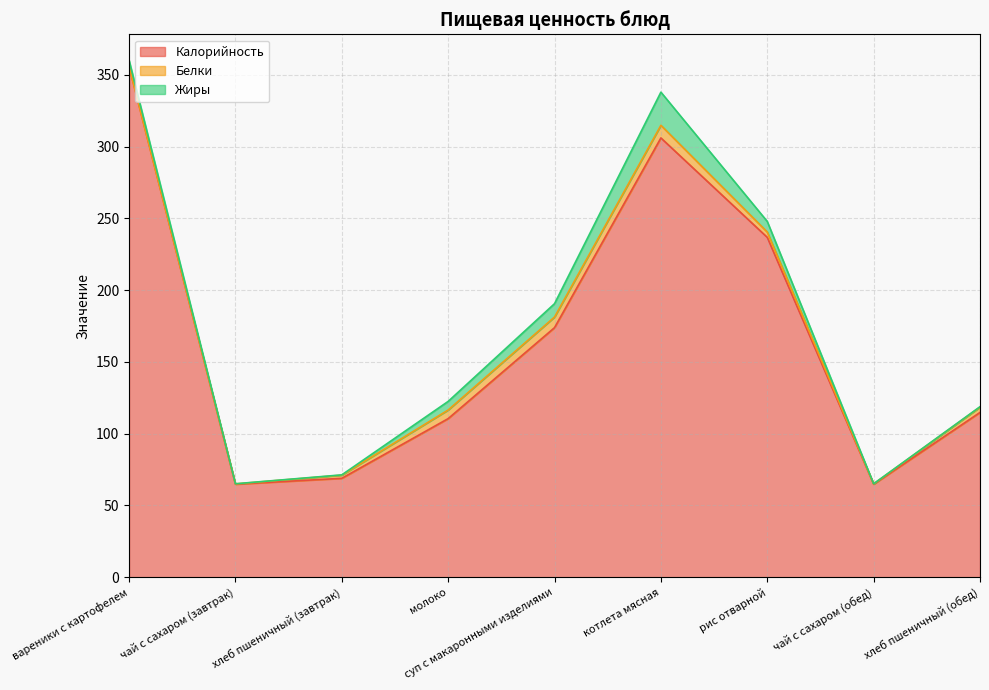

What is the difference between the maximum and minimum values in the Белки series?

8.8